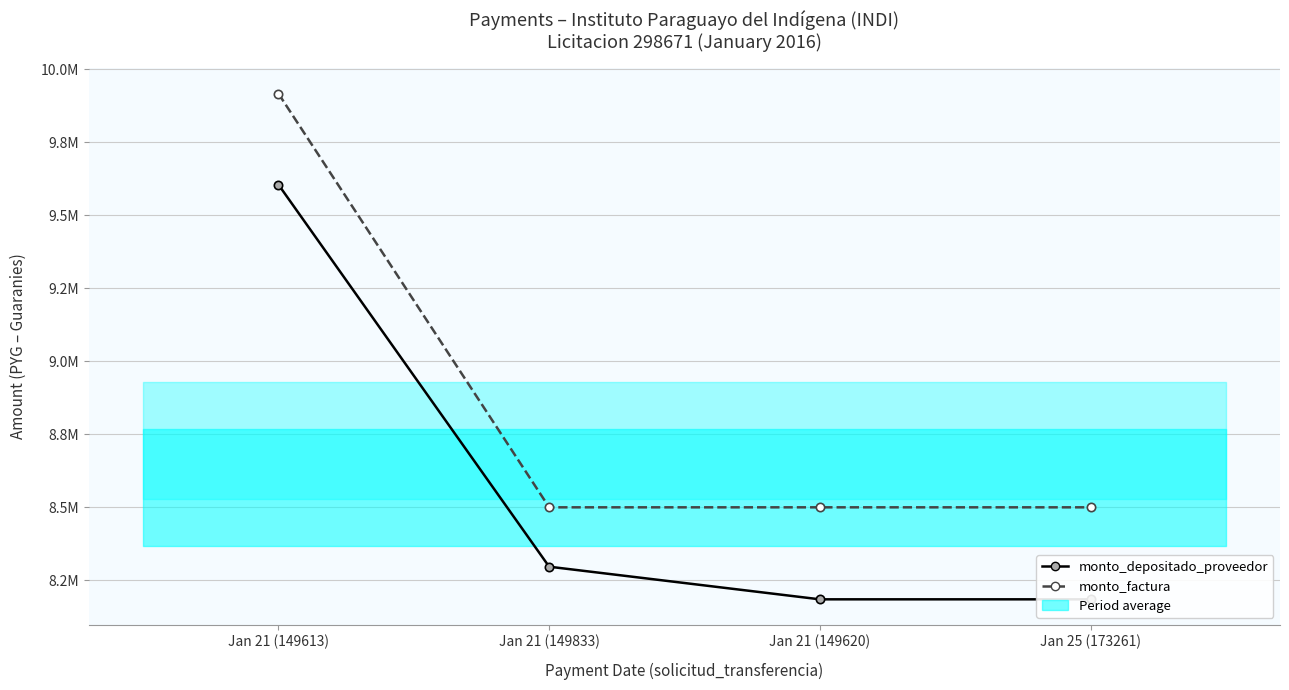

Rank the series at Jan 21 (149833) from lowest to highest value.

monto_depositado_proveedor, monto_factura